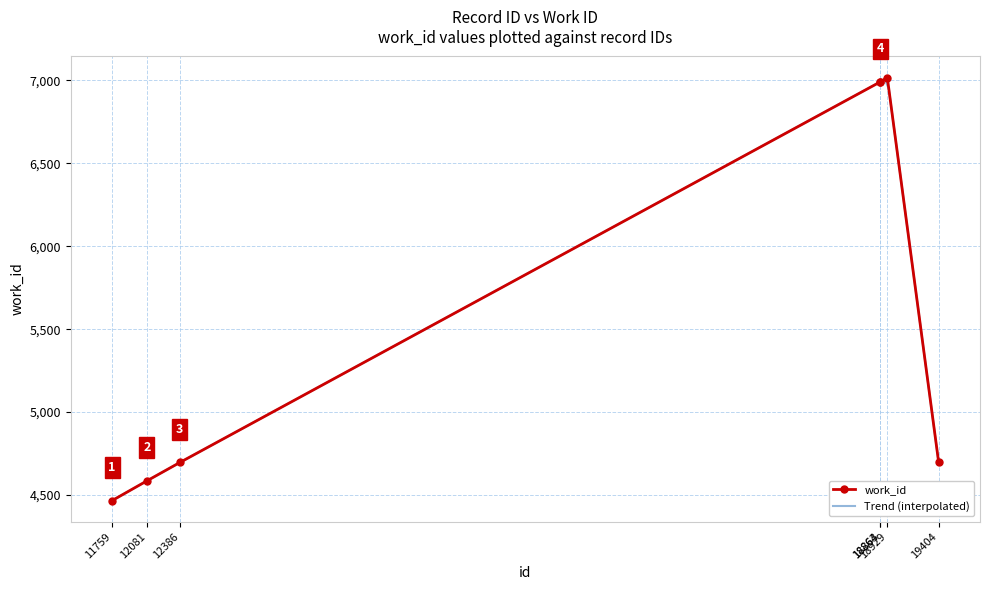

Reading left to right, extract all data points from this chart.

11759=4466	12081=4585	12386=4696	18863=6991	18864=6992	18929=7017	19404=4696